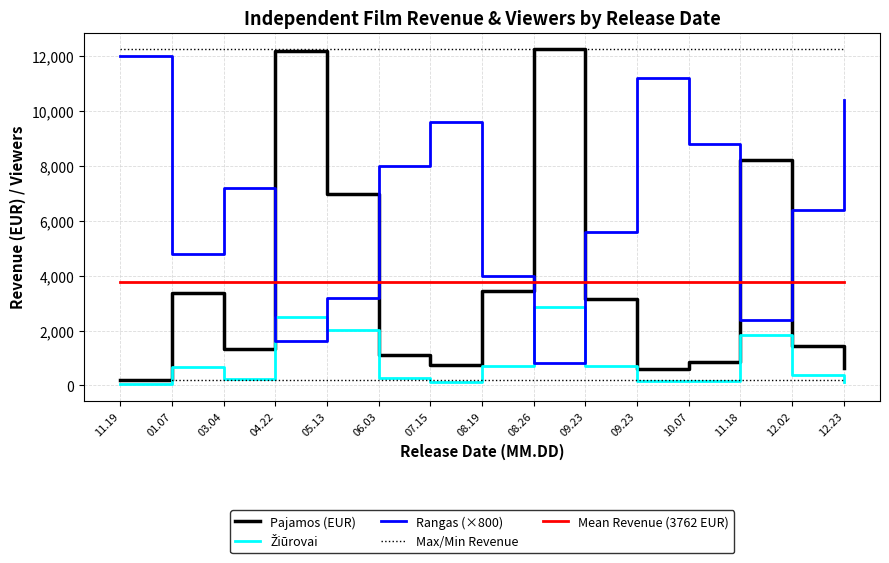

Does the chart have visible grid lines?

Yes